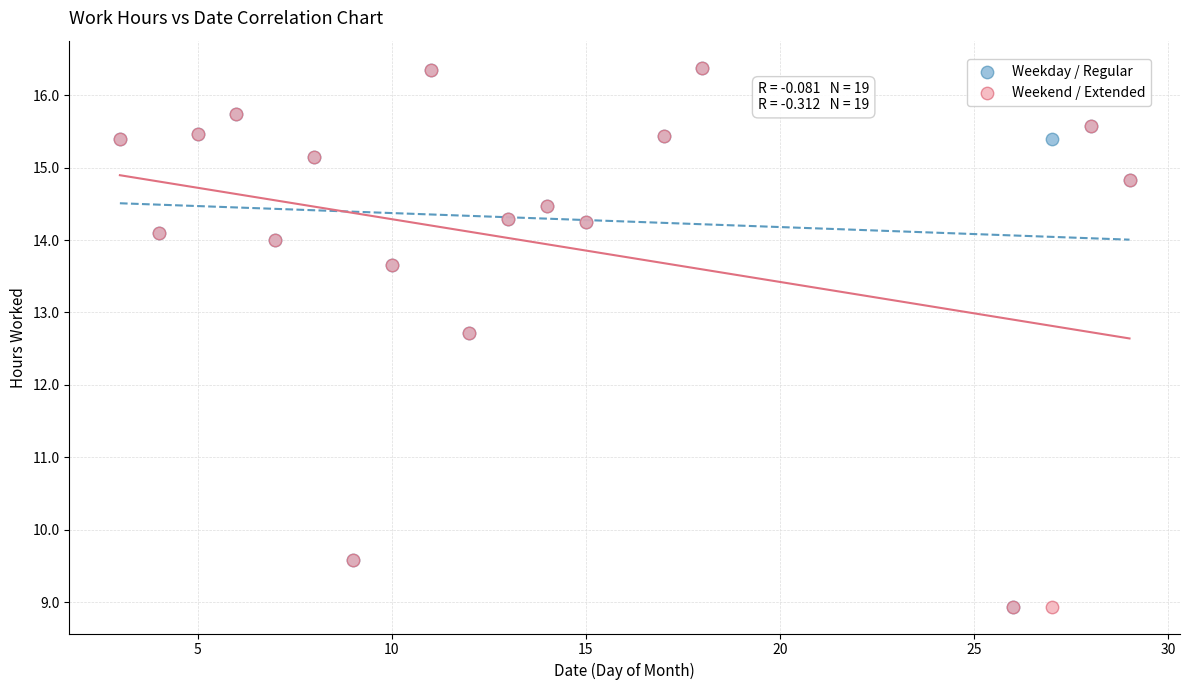

What are all the series names shown in the legend?

Weekday / Regular, Weekend / Extended